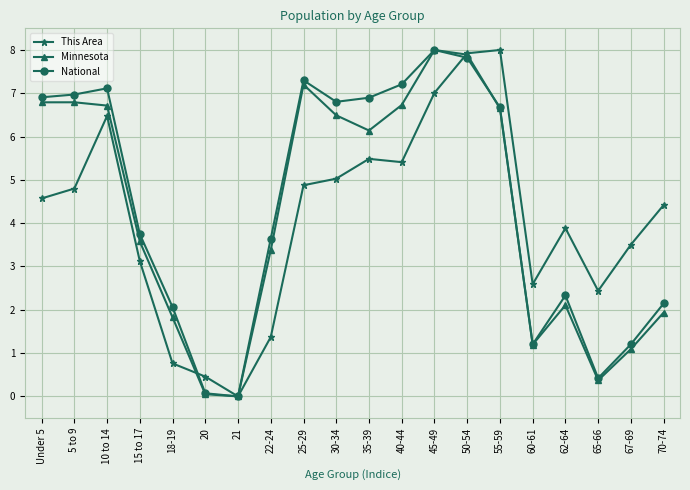

What is the label of the 18th point from the right?

10 to 14